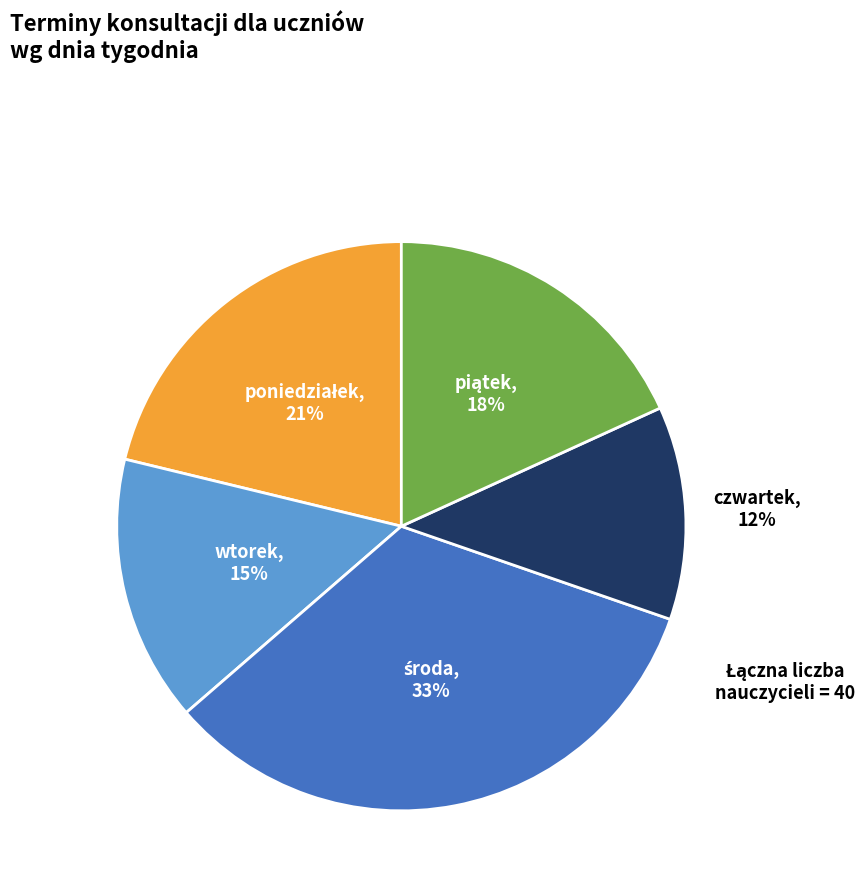

How many segments does this pie chart have?

5